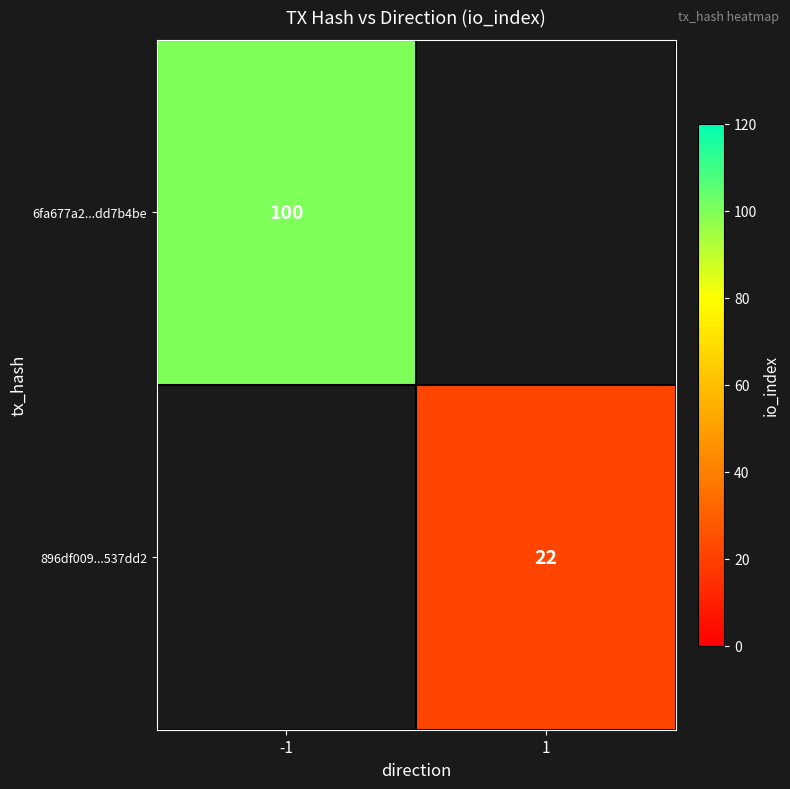

True or false: 6fa677a2...dd7b4be has a value of 175 at -1.

False